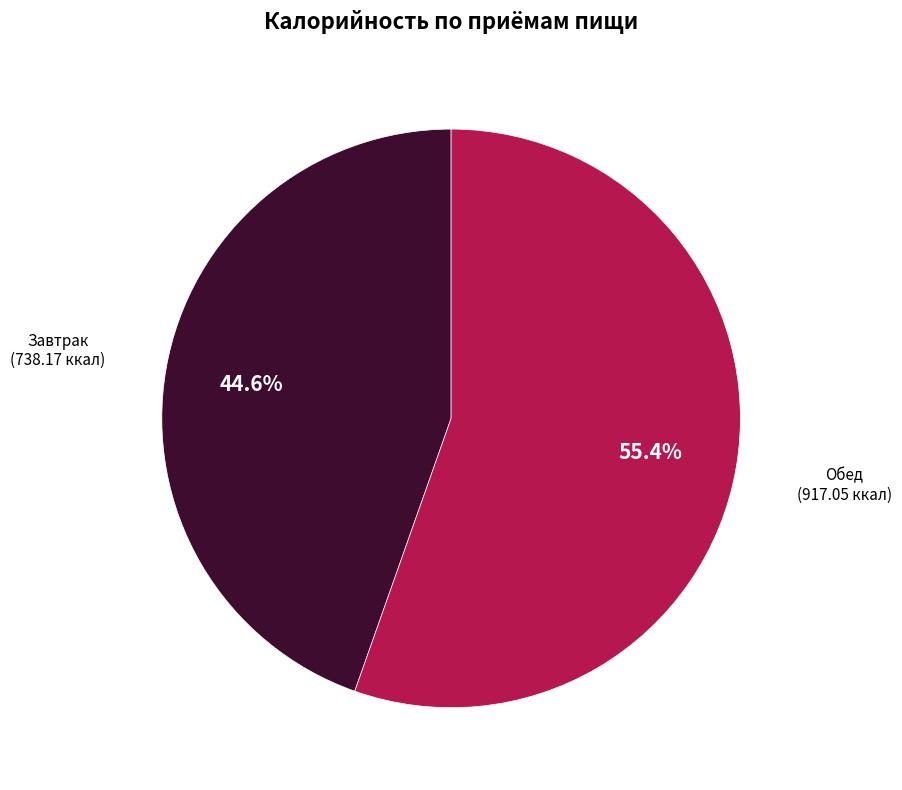

Is there any slice that represents more than half of the pie?

Yes